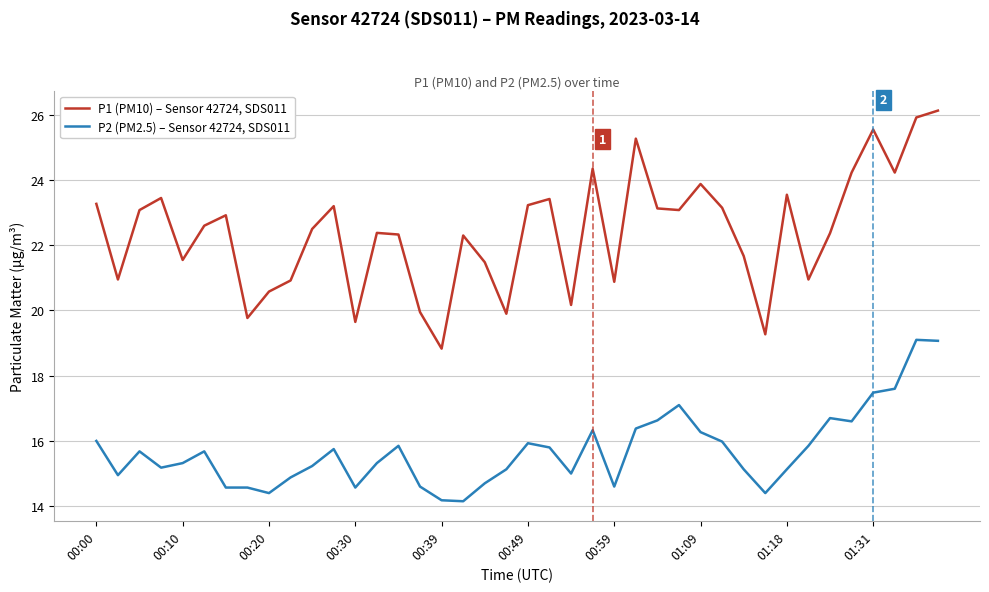

What is the greatest value displayed?

26.1